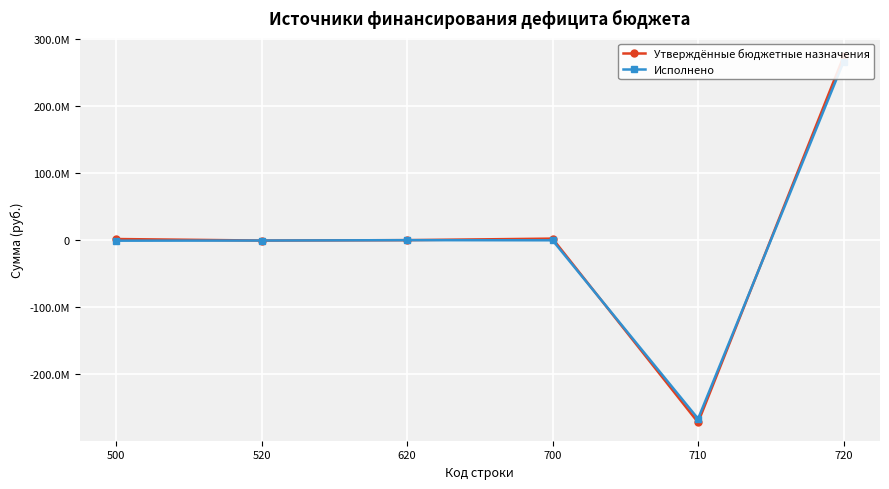

Which series has the widest spread of values?

Утверждённые бюджетные назначения